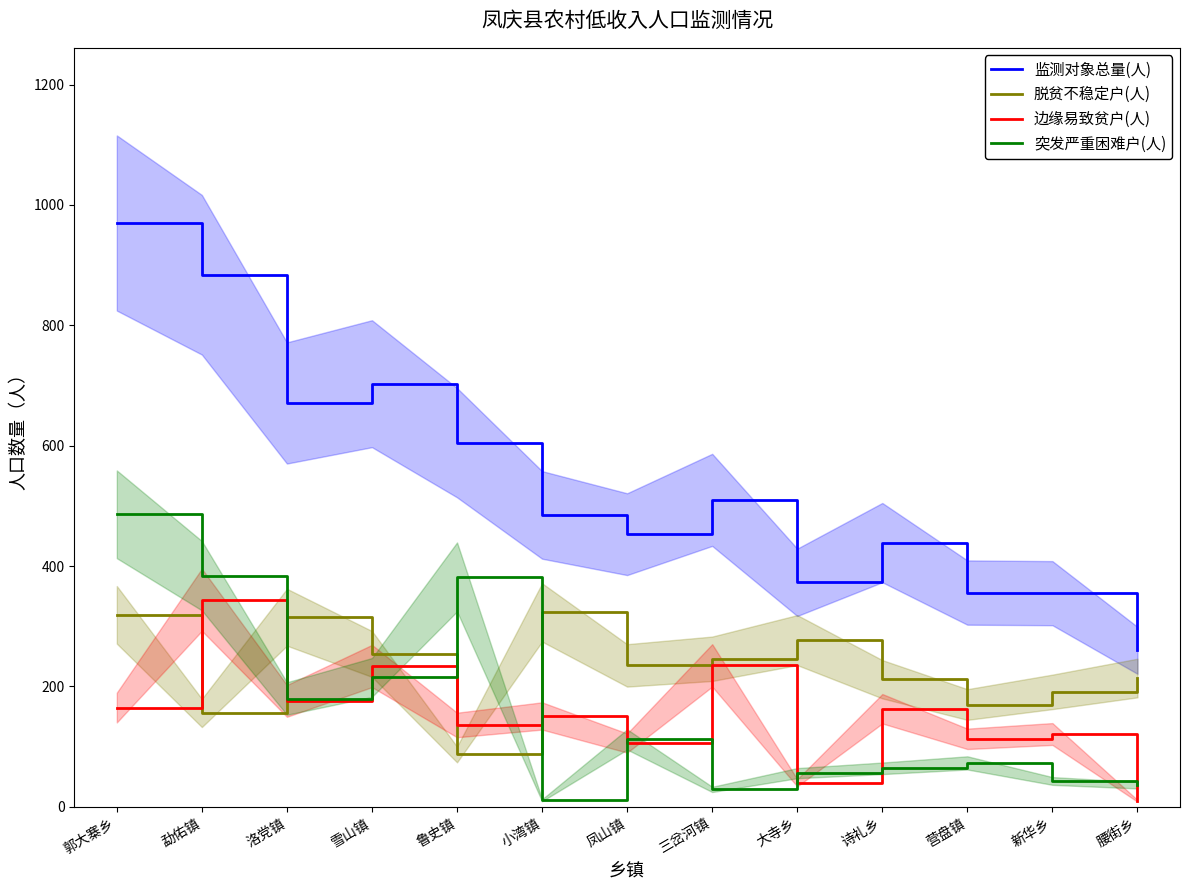

True or false: 监测对象总量(人) and 脱贫不稳定户(人) intersect in this chart.

False